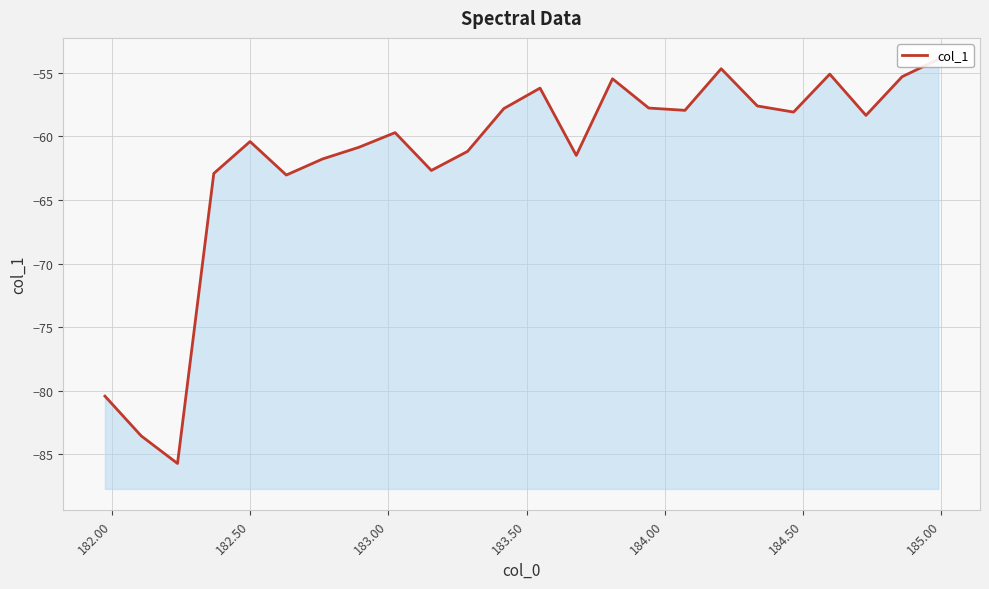

What is the average value?

-61.8